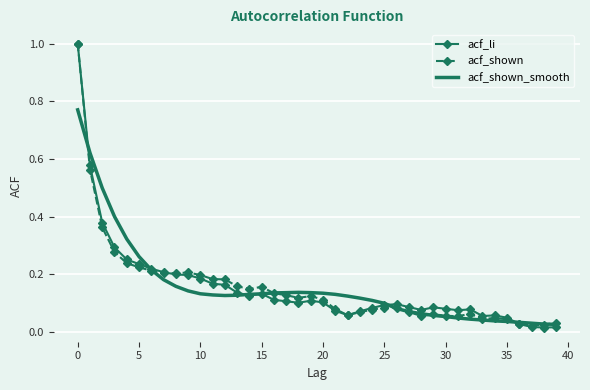

Rank the series by their maximum value, from highest to lowest.

acf_li, acf_shown, acf_shown_smooth